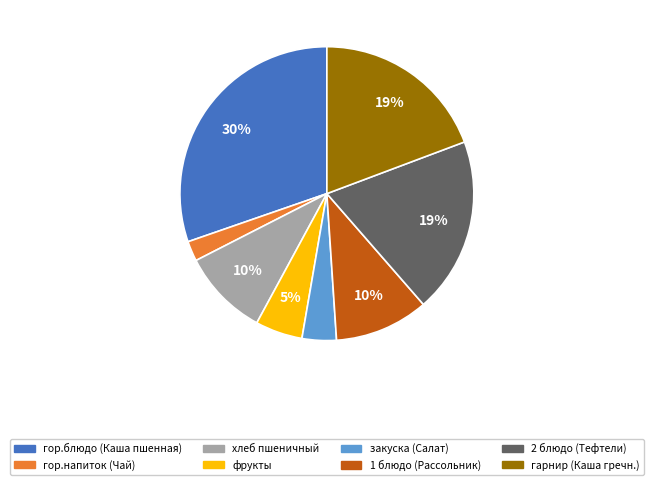

Count the number of slices in the pie.

8